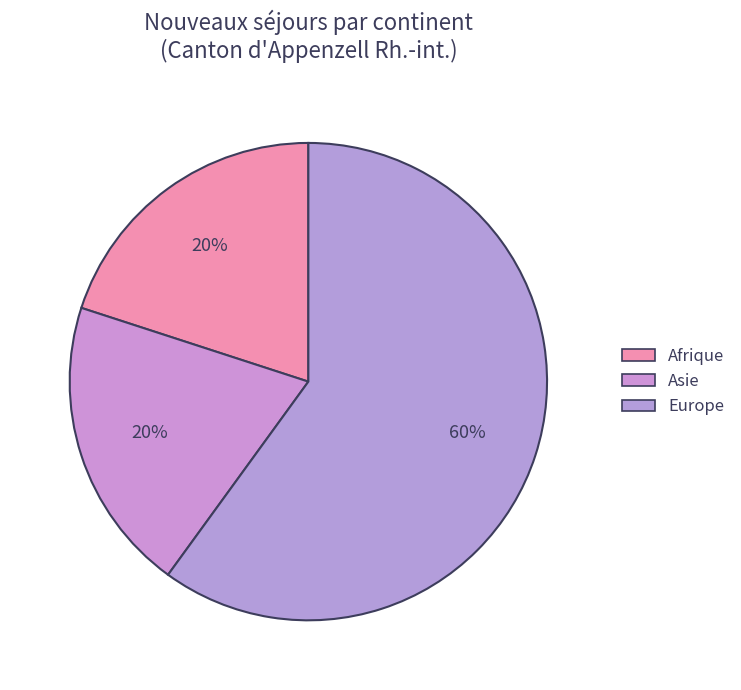

Combined, what portion of the pie is Afrique and Asie?

40.0%